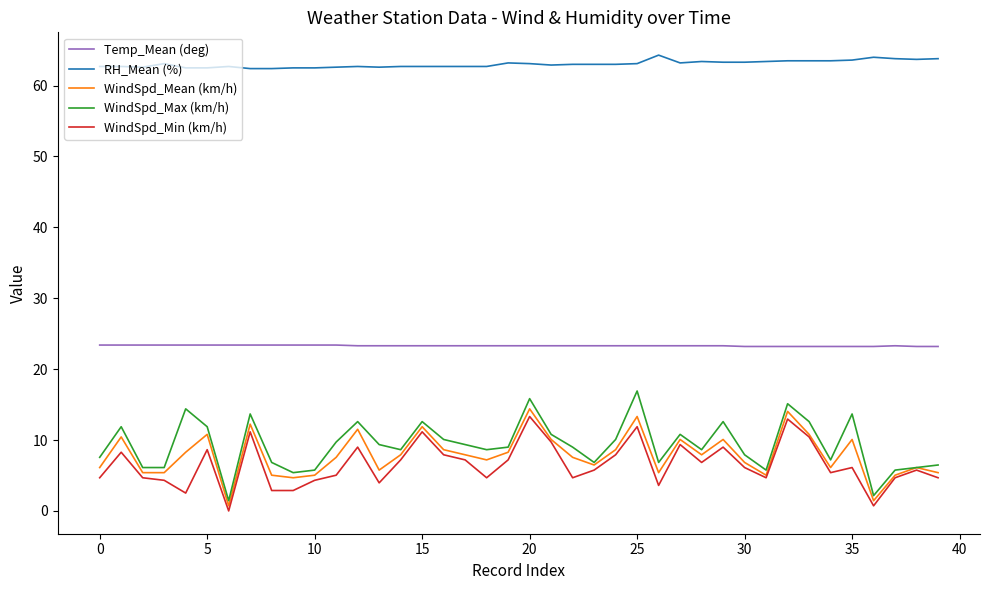

Which series has the largest total across all categories?

RH_Mean (%)